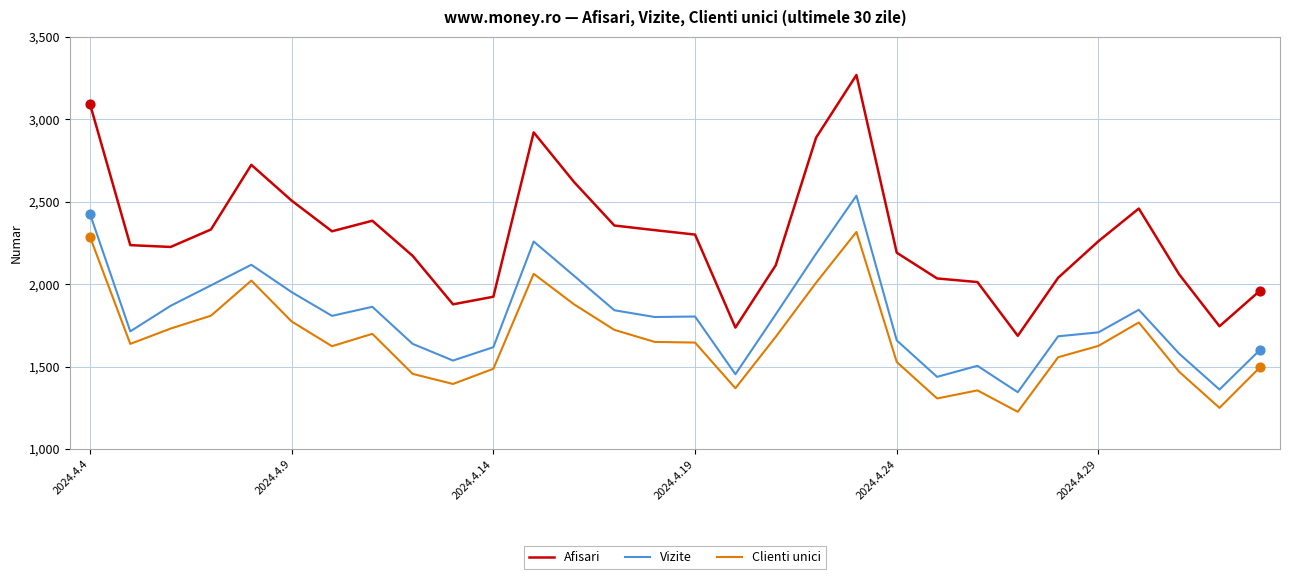

Which series has the largest range (max minus min)?

Afisari